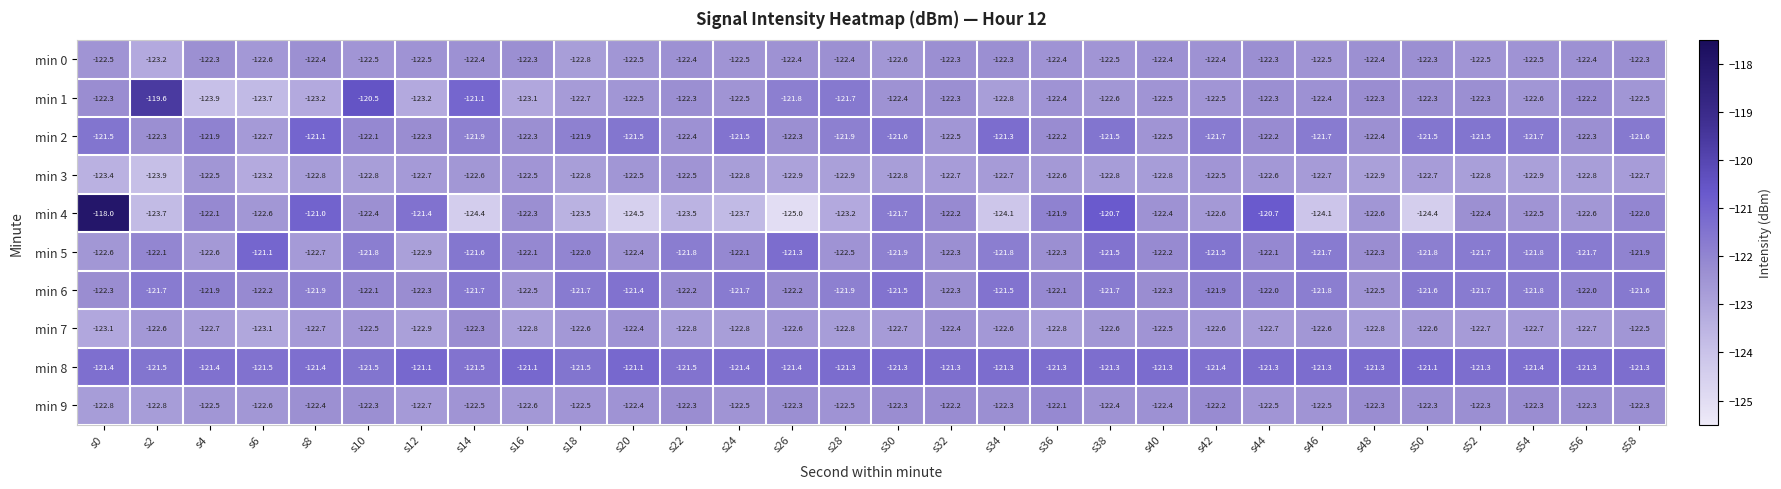

Which series changed the most between s10 and s28?

min 1